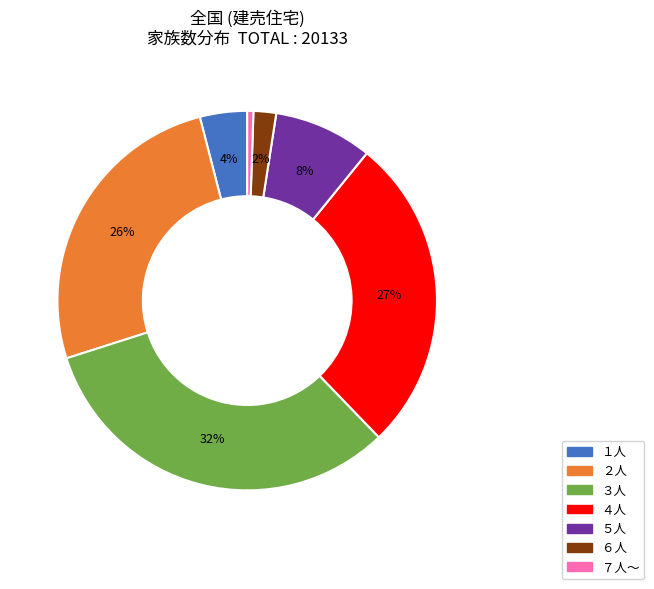

To the nearest percent, what percentage of the pie is ３人?

32%